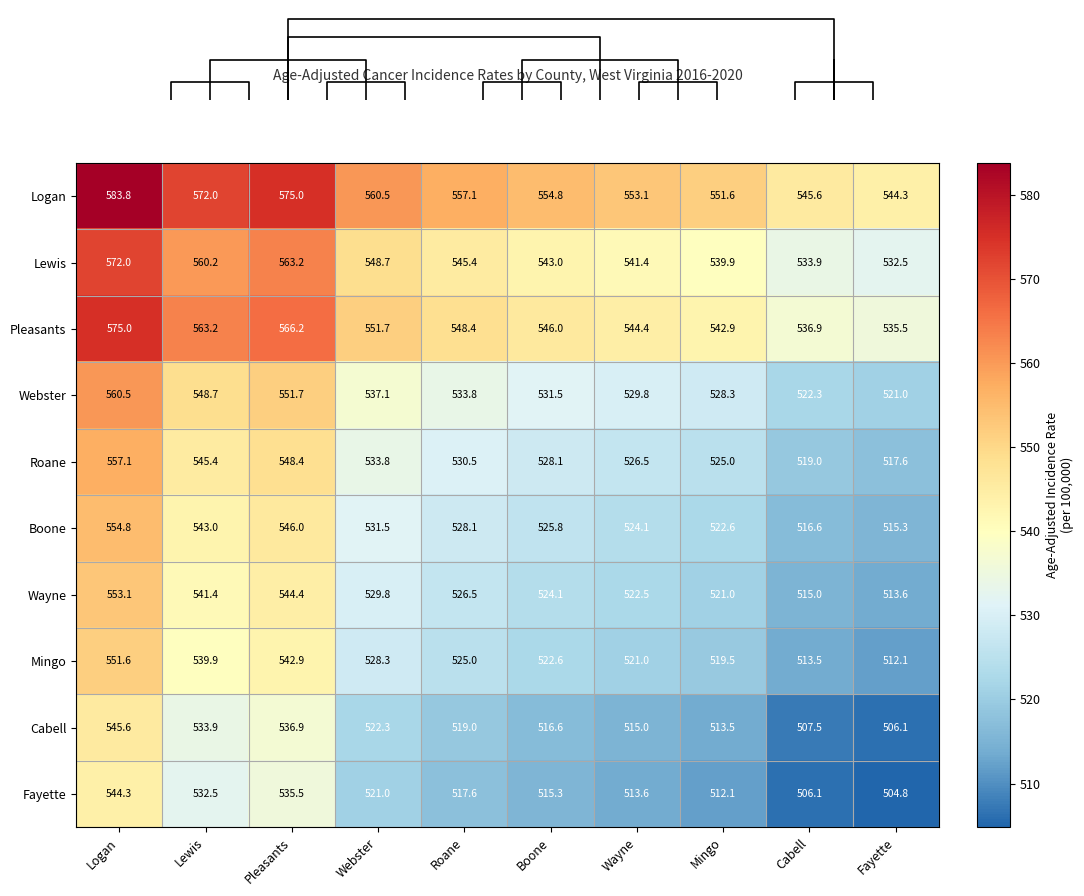

Is it true that Boone equals 823.1 at Roane?

False